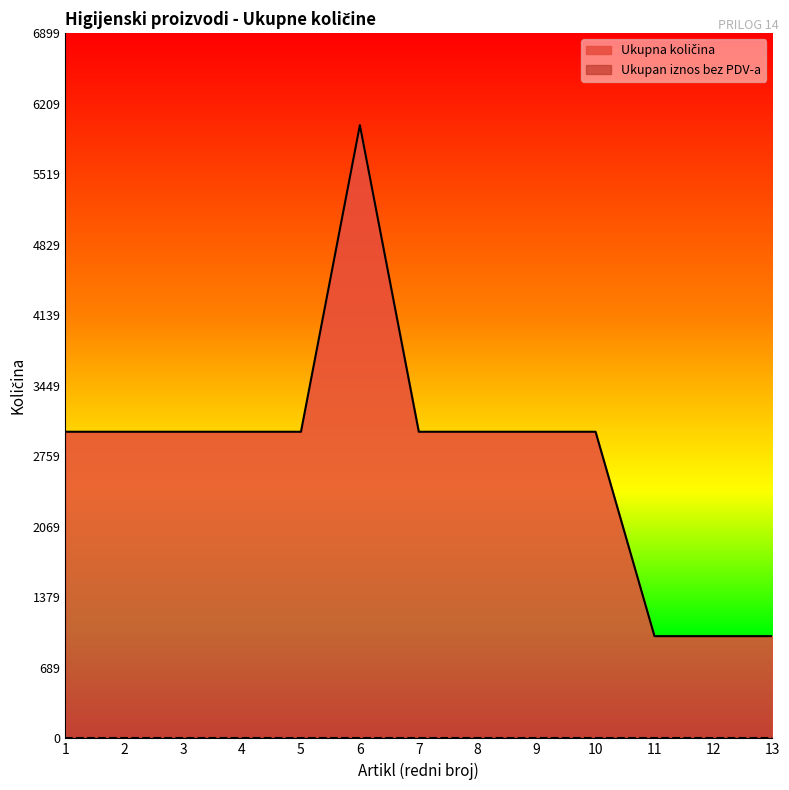

At which category is the sum across all series the highest?

6